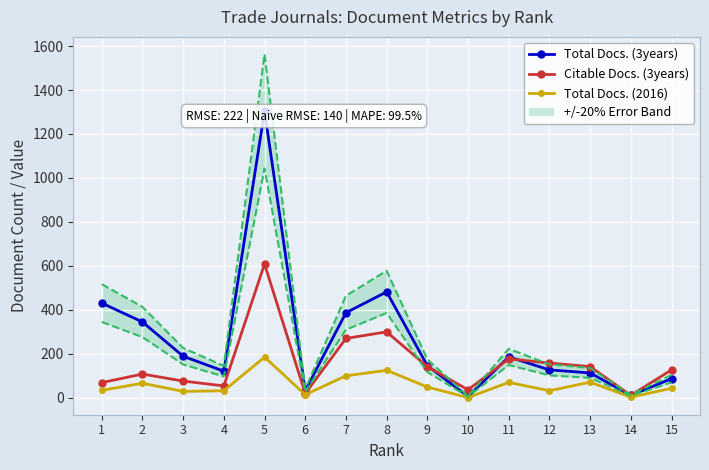

What is the difference between the second highest and second lowest values in the Total Docs. (2016) series?

122